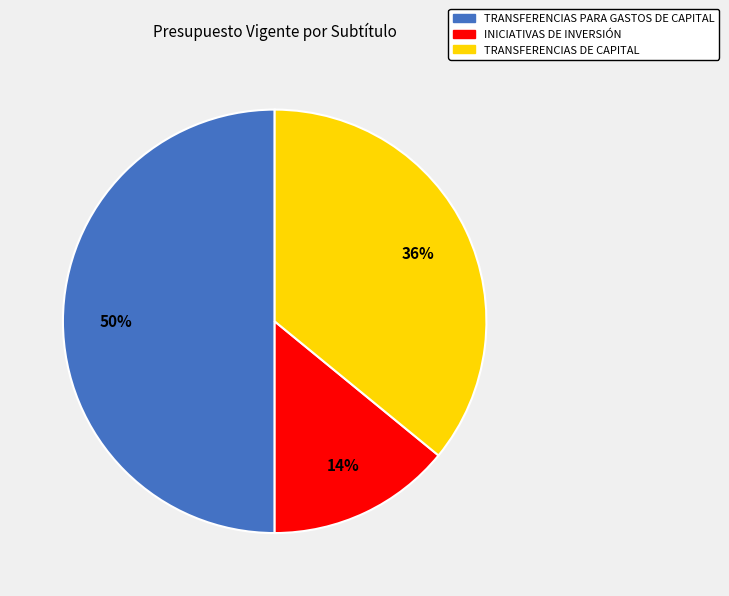

Rank the categories by value from lowest to highest.

INICIATIVAS DE INVERSIÓN, TRANSFERENCIAS DE CAPITAL, TRANSFERENCIAS PARA GASTOS DE CAPITAL